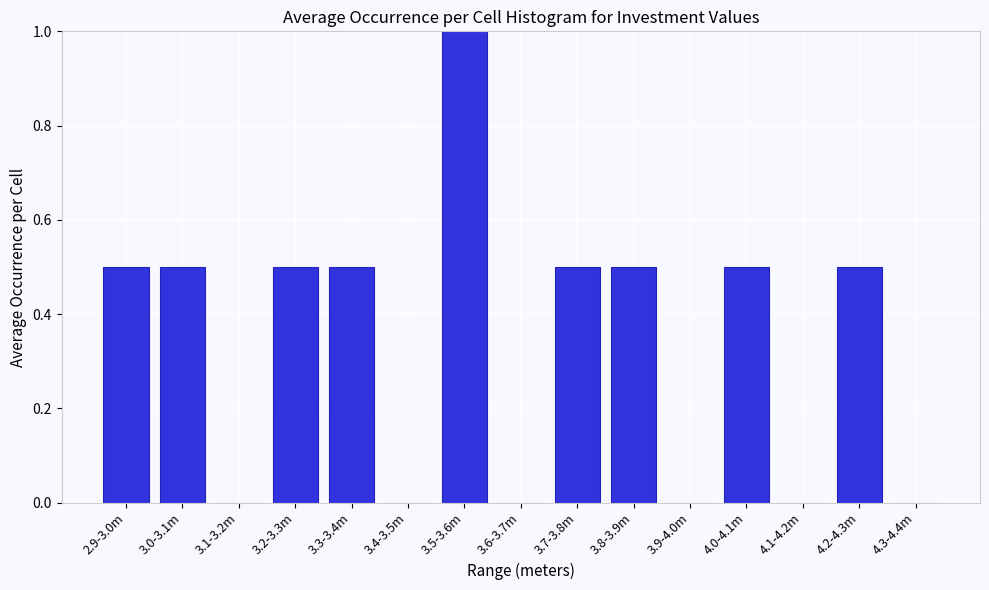

Reading right to left, list all the values displayed in this chart.

4.3-4.4m=0.0	4.2-4.3m=0.5	4.1-4.2m=0.0	4.0-4.1m=0.5	3.9-4.0m=0.0	3.8-3.9m=0.5	3.7-3.8m=0.5	3.6-3.7m=0.0	3.5-3.6m=1.0	3.4-3.5m=0.0	3.3-3.4m=0.5	3.2-3.3m=0.5	3.1-3.2m=0.0	3.0-3.1m=0.5	2.9-3.0m=0.5